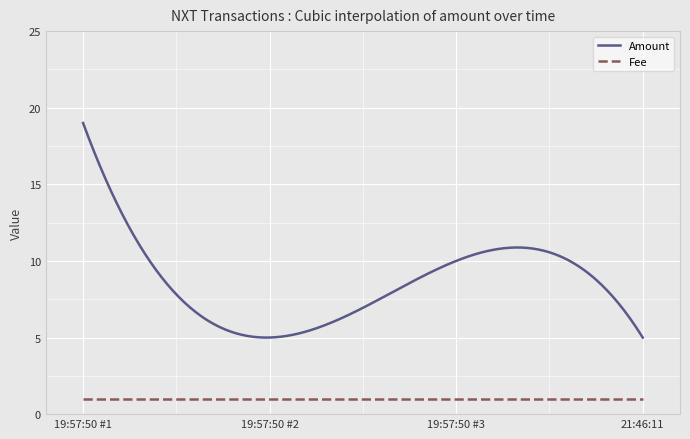

Which series has the largest range (max minus min)?

Amount